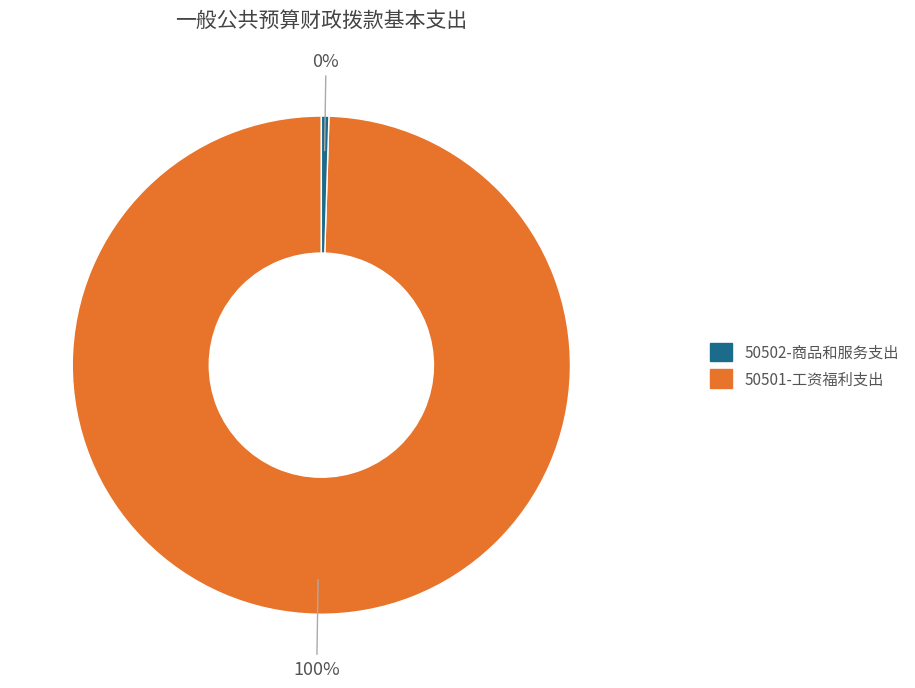

Is there a majority slice in this chart?

Yes